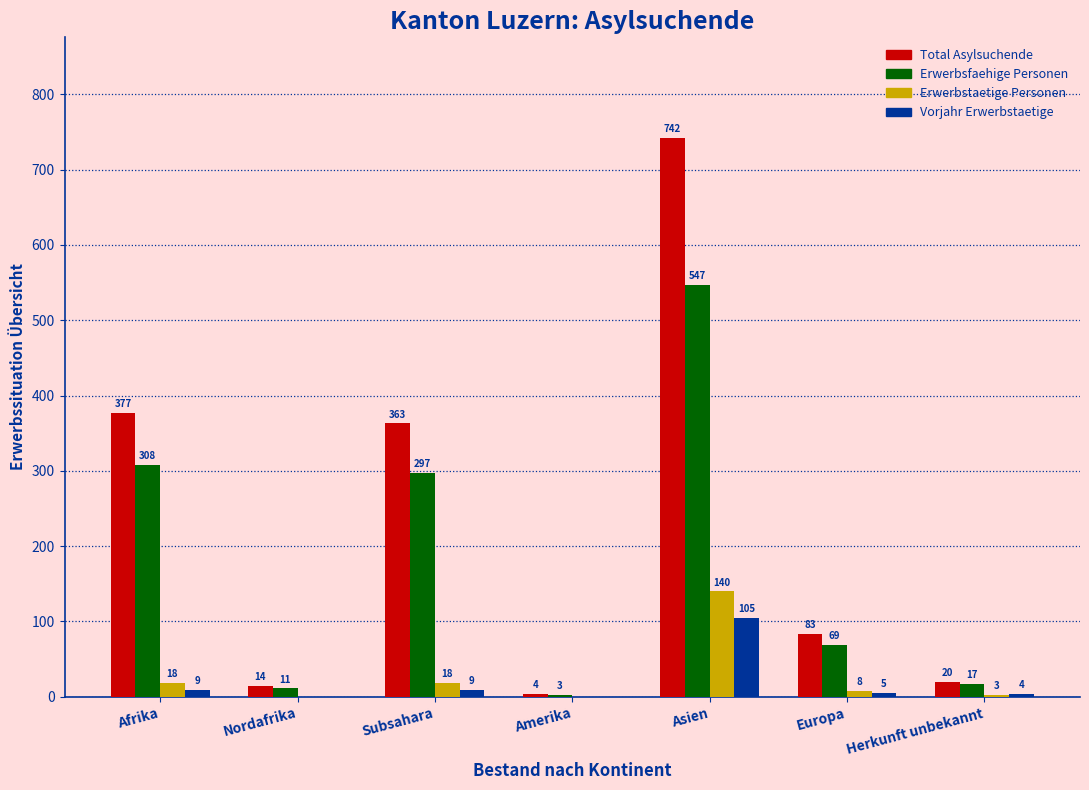

Where is Erwerbsfaehige Personen nearest to the value 275?

Subsahara